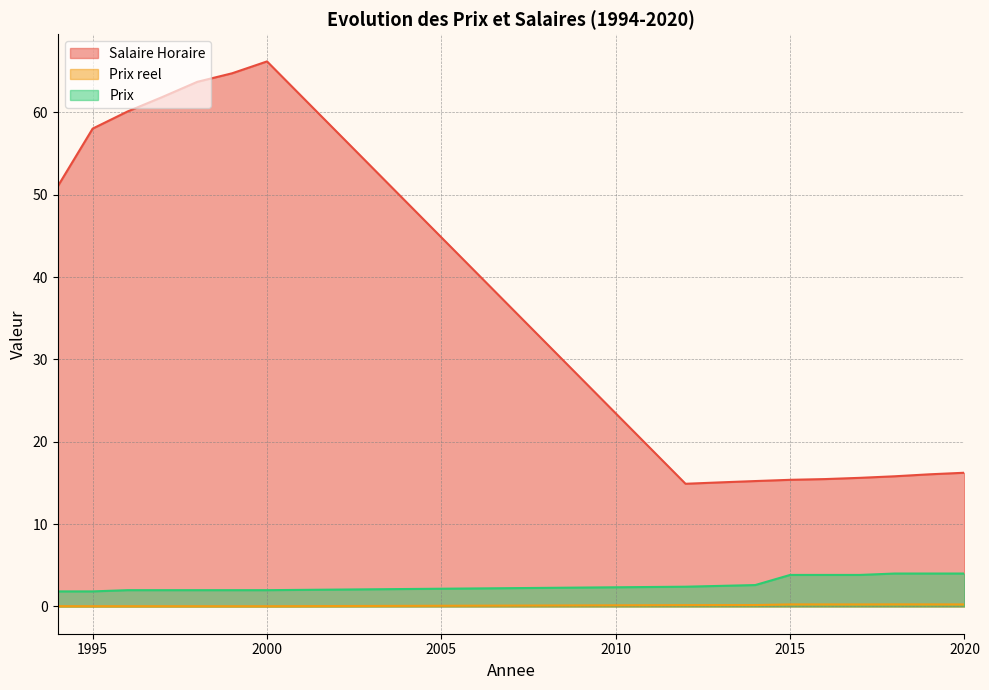

Does the chart have visible grid lines?

Yes